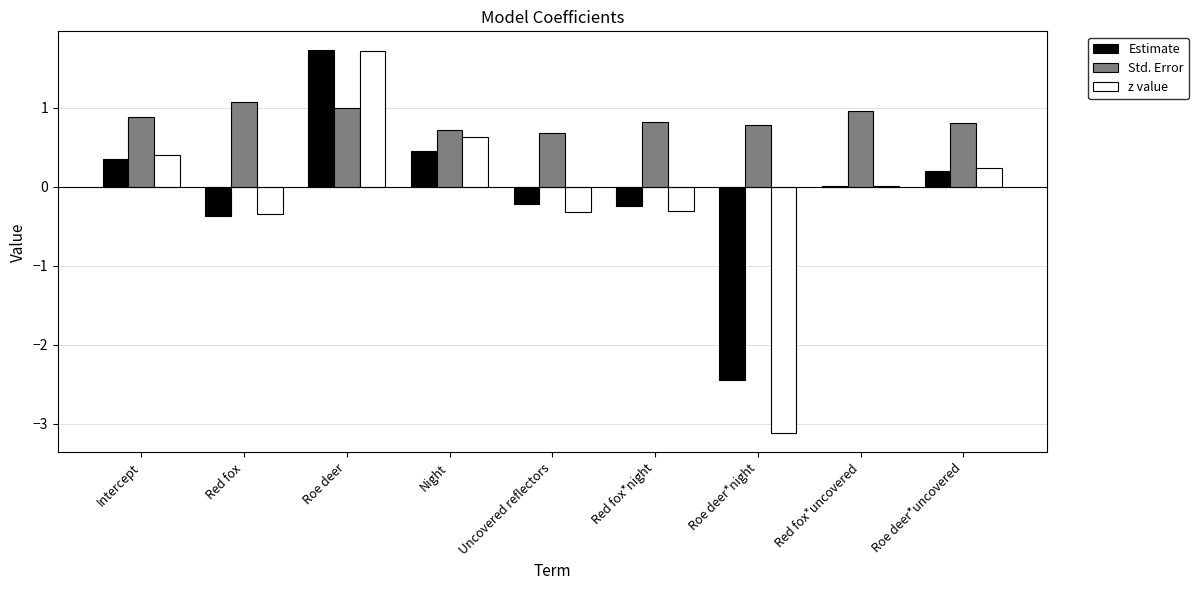

At which category is the sum across all series the highest?

Roe deer